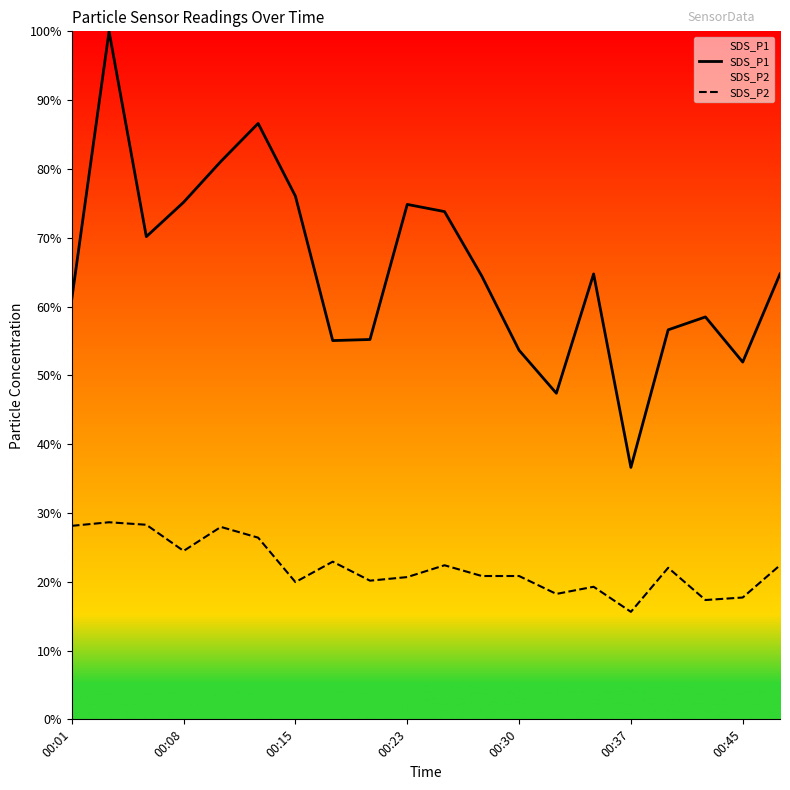

Is it true that SDS_P1 equals 55.2 at 8?

True